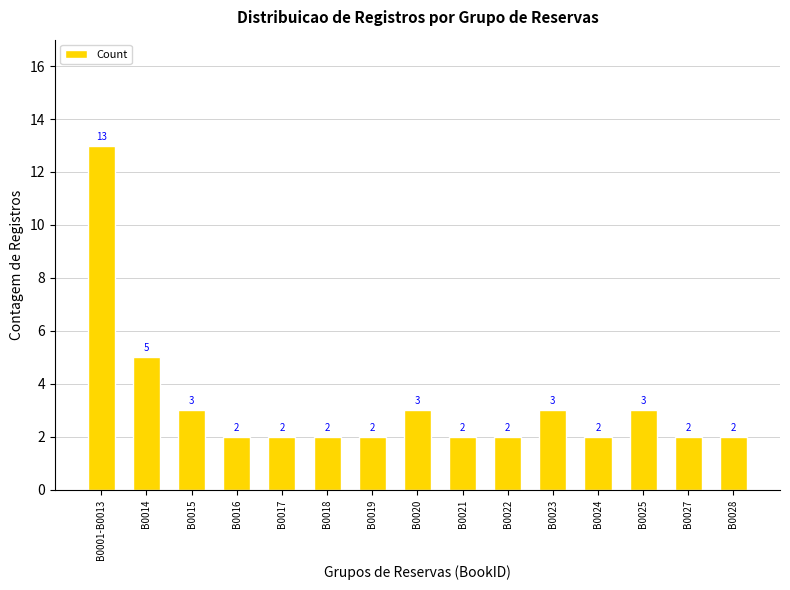

What is the change in value from B0022 to B0023?

+1